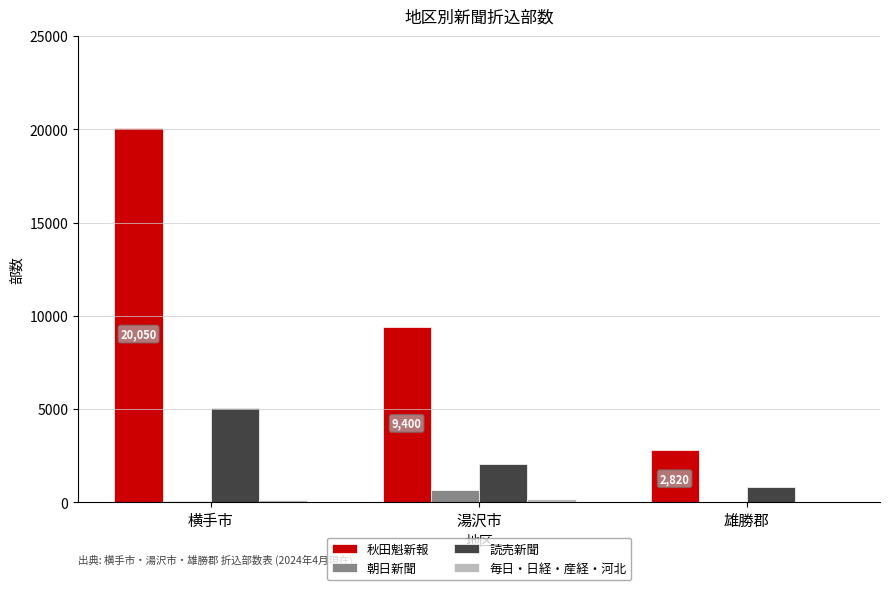

What is the total value across all series at 雄勝郡?

3620